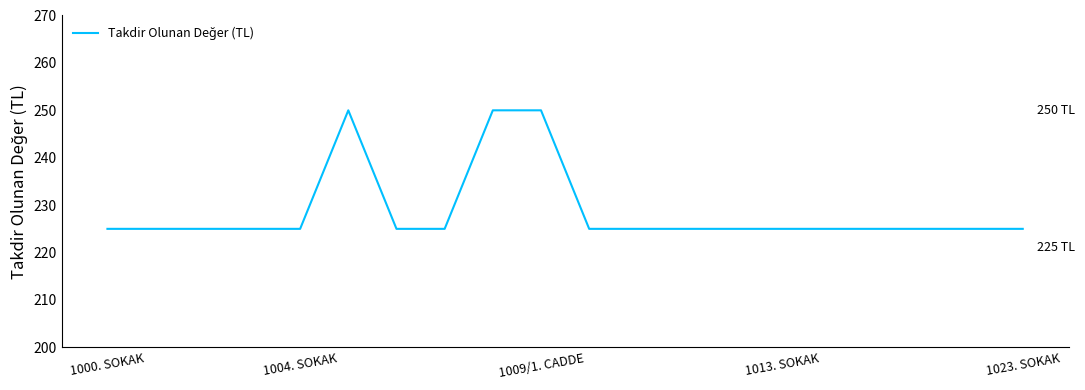

What is the smallest value displayed?

225